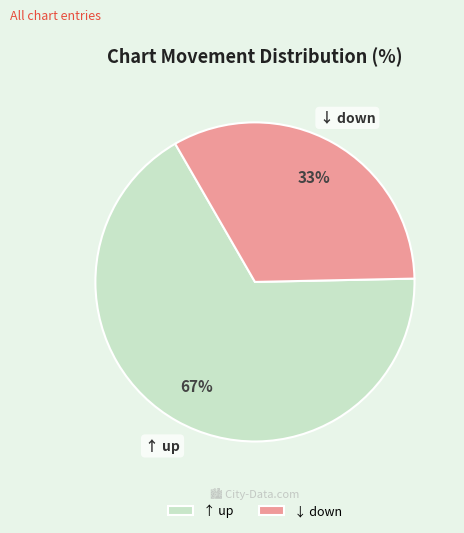

How many segments does this pie chart have?

2